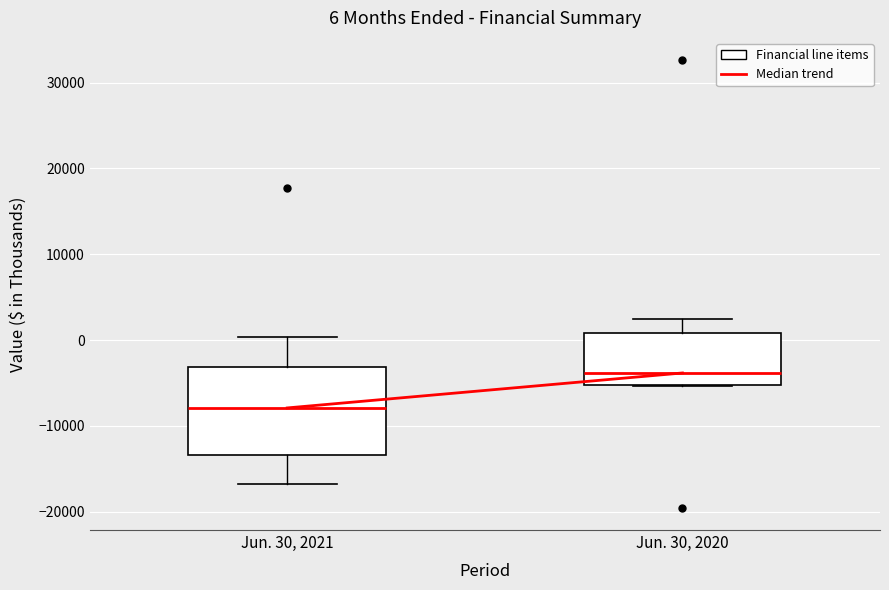

Which box's median line is the lowest?

Jun. 30, 2021